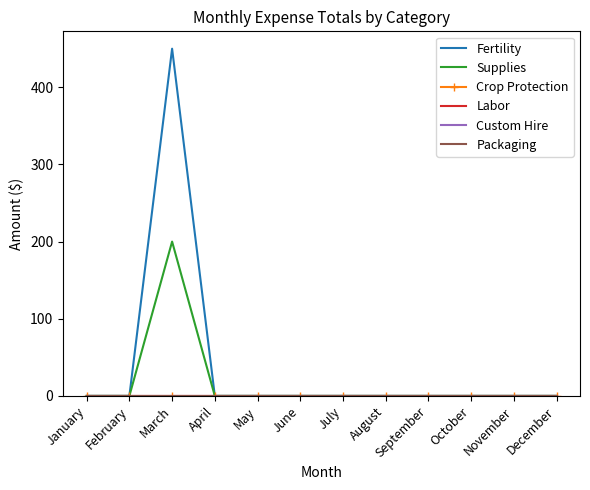

Which category has the lowest value in the Supplies series?

January